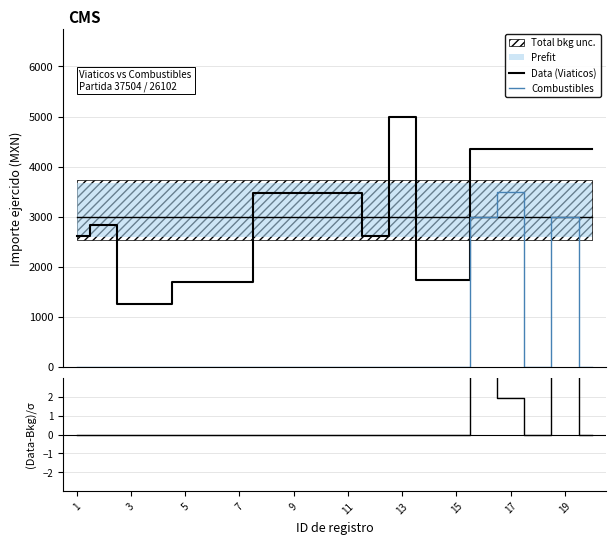

Which series has the widest spread of values?

Data (Viaticos)